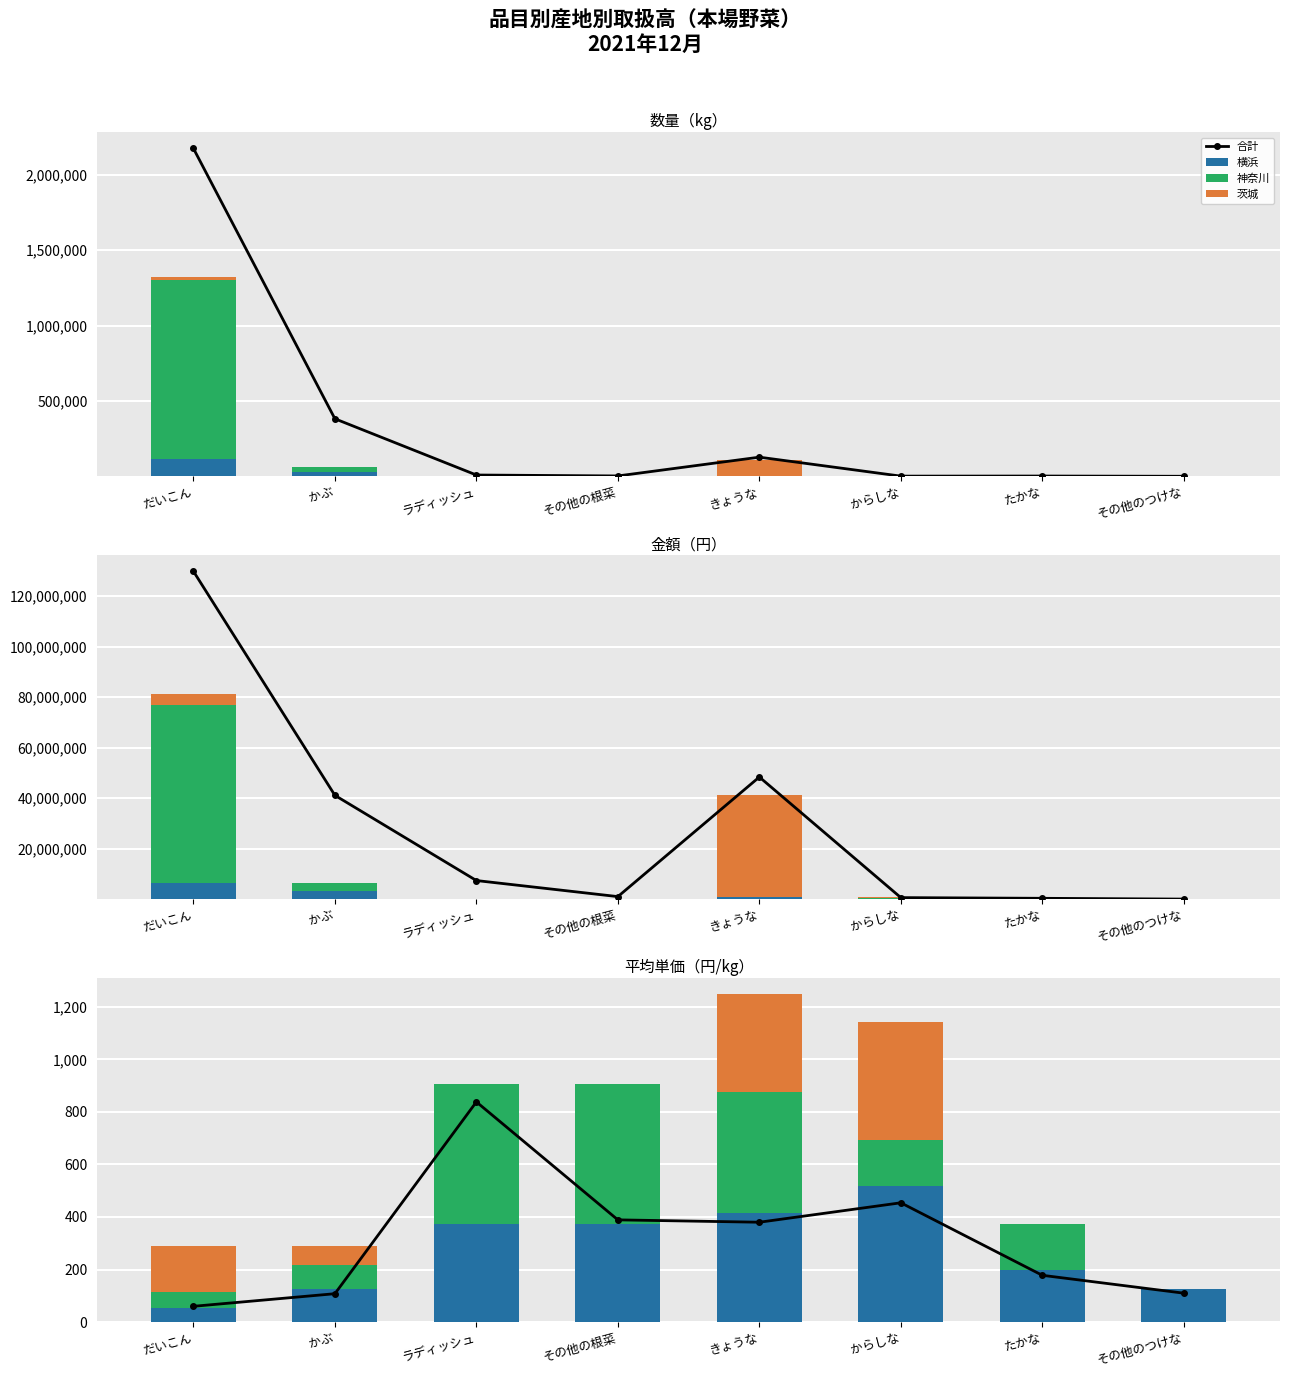

Read the 神奈川 value at たかな, to the nearest 50.

150